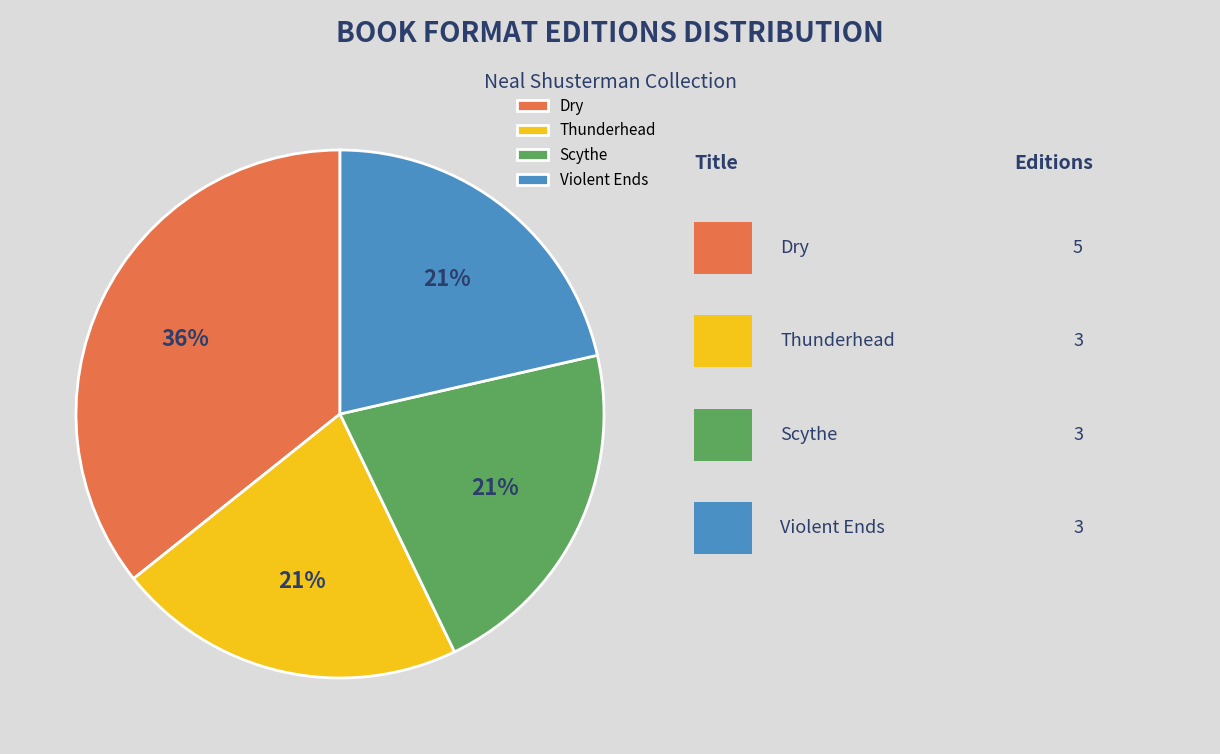

Which has a higher value, Dry or Violent Ends?

Dry